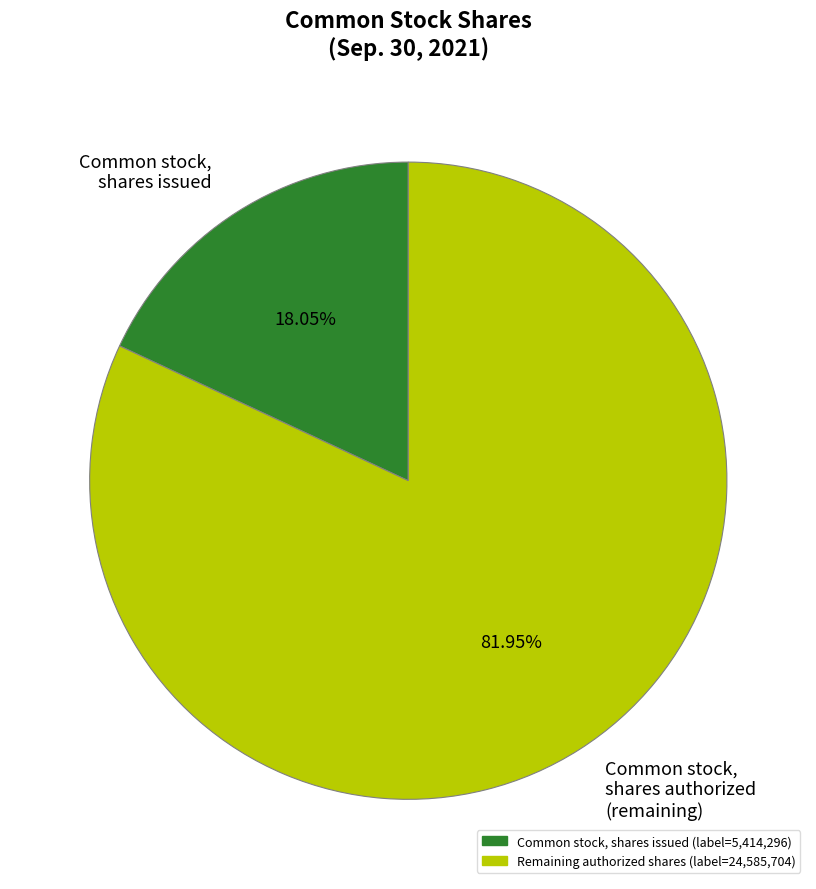

Which category has the smallest portion of the pie?

Common stock, shares issued